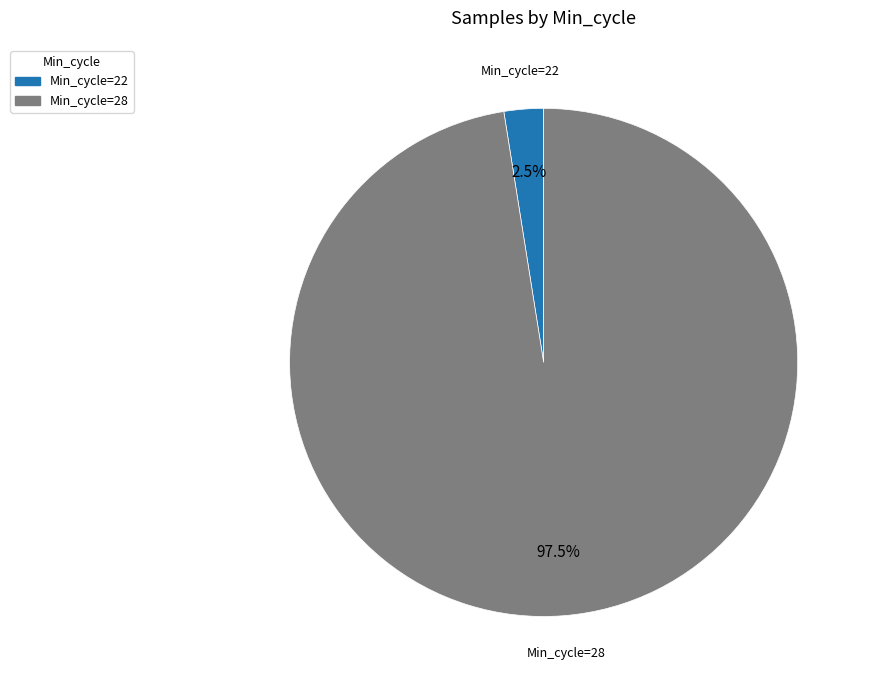

Is there a majority slice in this chart?

Yes